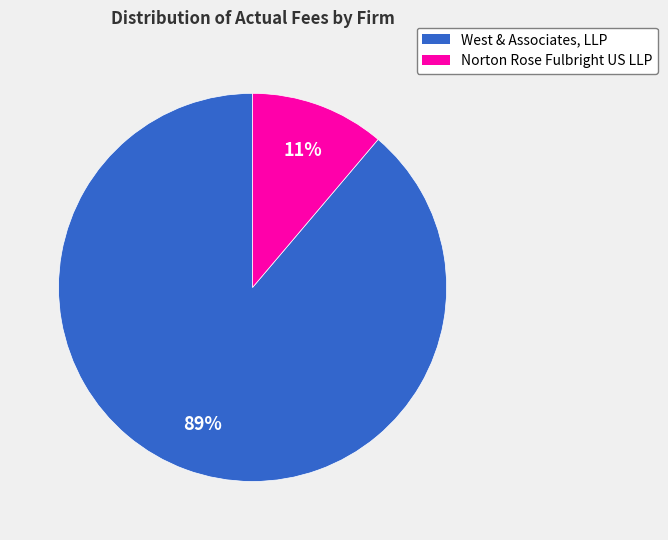

Is the sum of Norton Rose Fulbright US LLP and West & Associates, LLP greater than half?

Yes